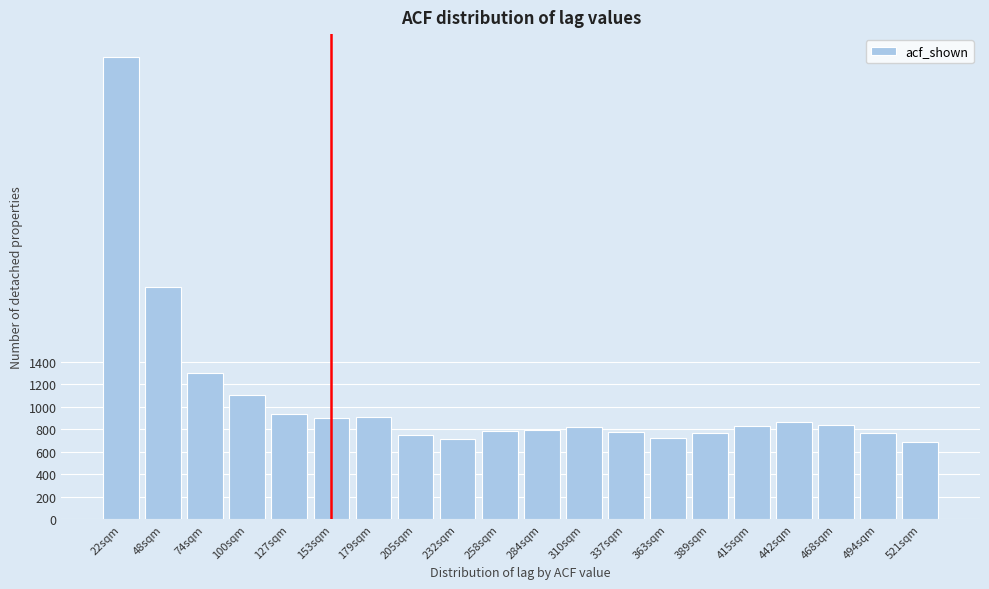

Is it true that the value at 337sqm is 1166.0?

False